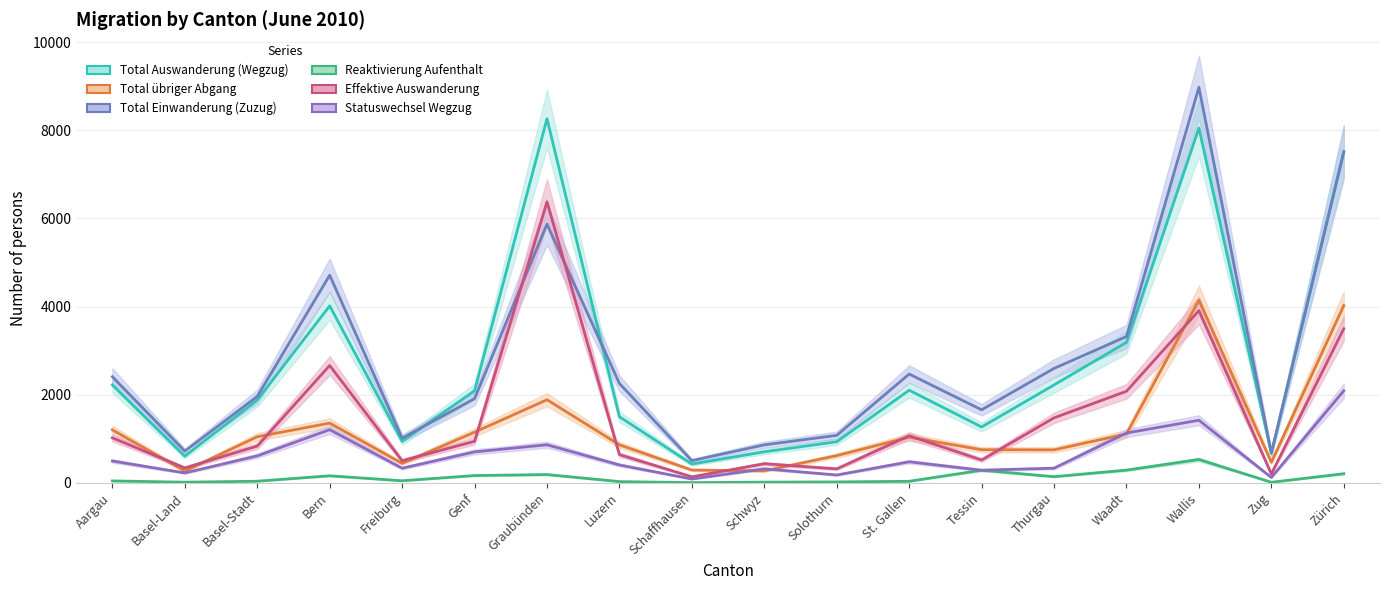

What is the difference between the maximum and second lowest values in the Total Auswanderung (Wegzug) series?

7661